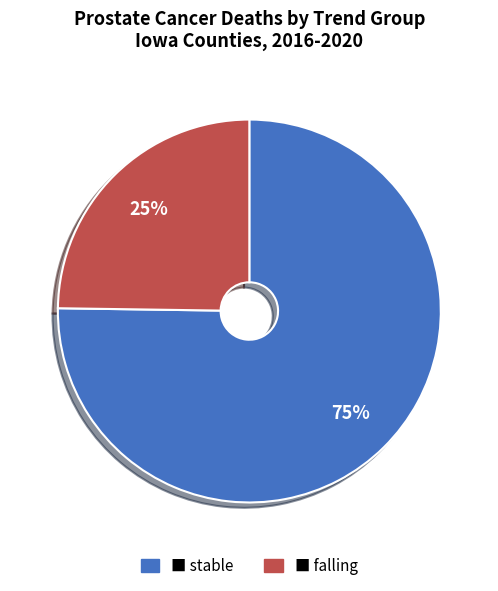

How many slices are in this pie chart?

2